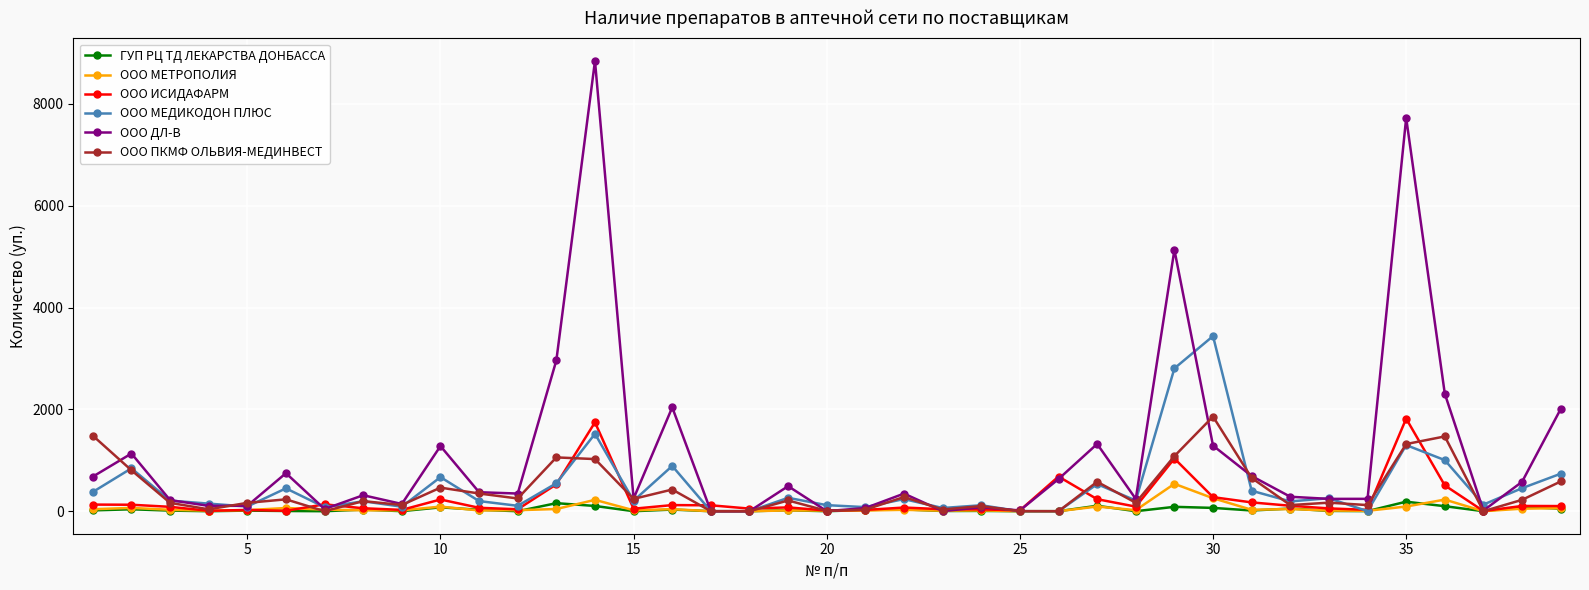

What is the maximum value shown in the chart?

8846.0